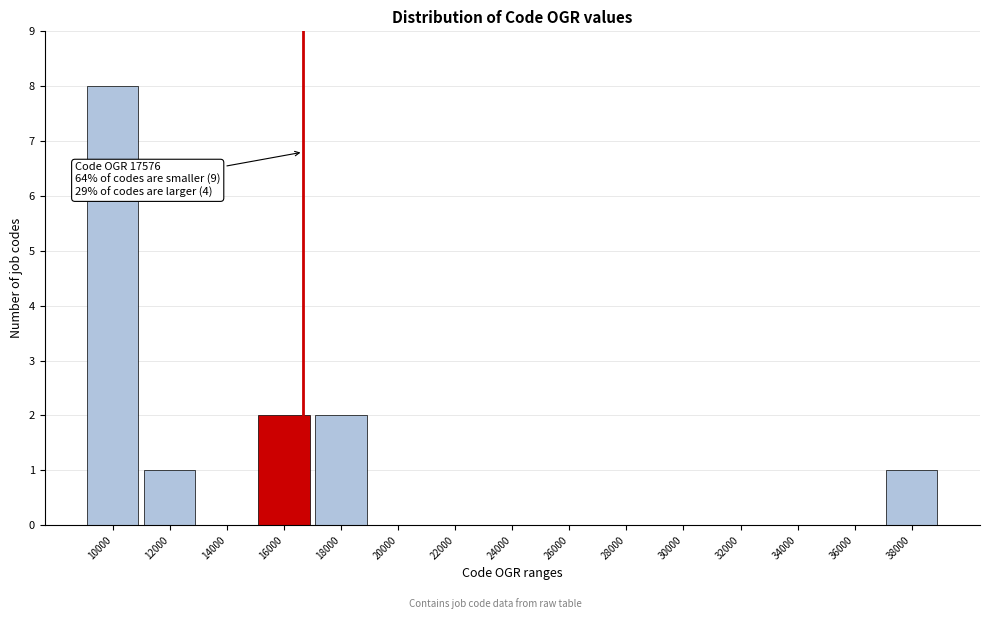

Reading left to right, what are all the values shown in this chart?

10000=8	12000=1	14000=0	16000=2	18000=2	20000=0	22000=0	24000=0	26000=0	28000=0	30000=0	32000=0	34000=0	36000=0	38000=1